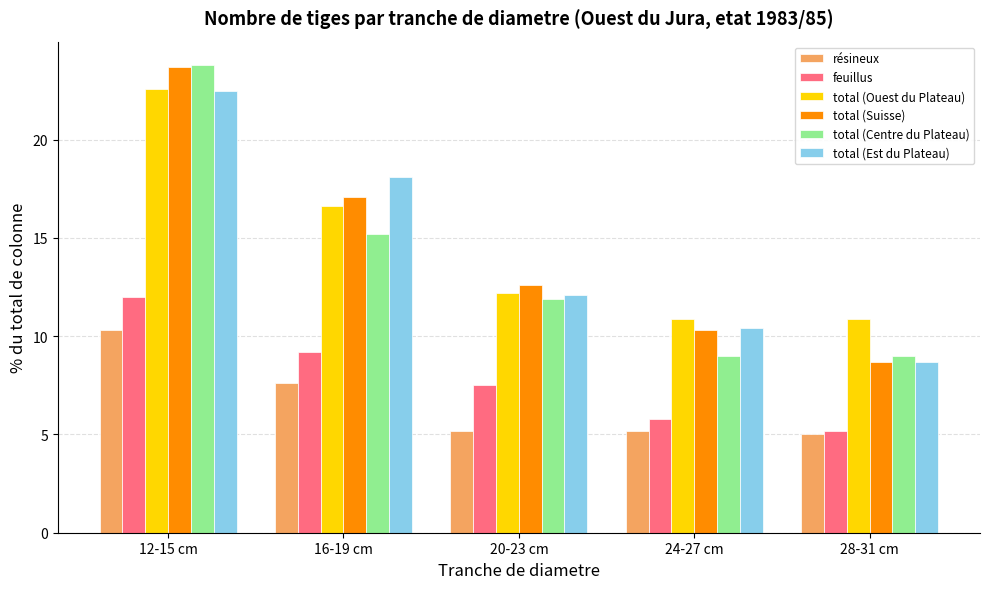

What is the total value across all series at 20-23 cm?

61.5